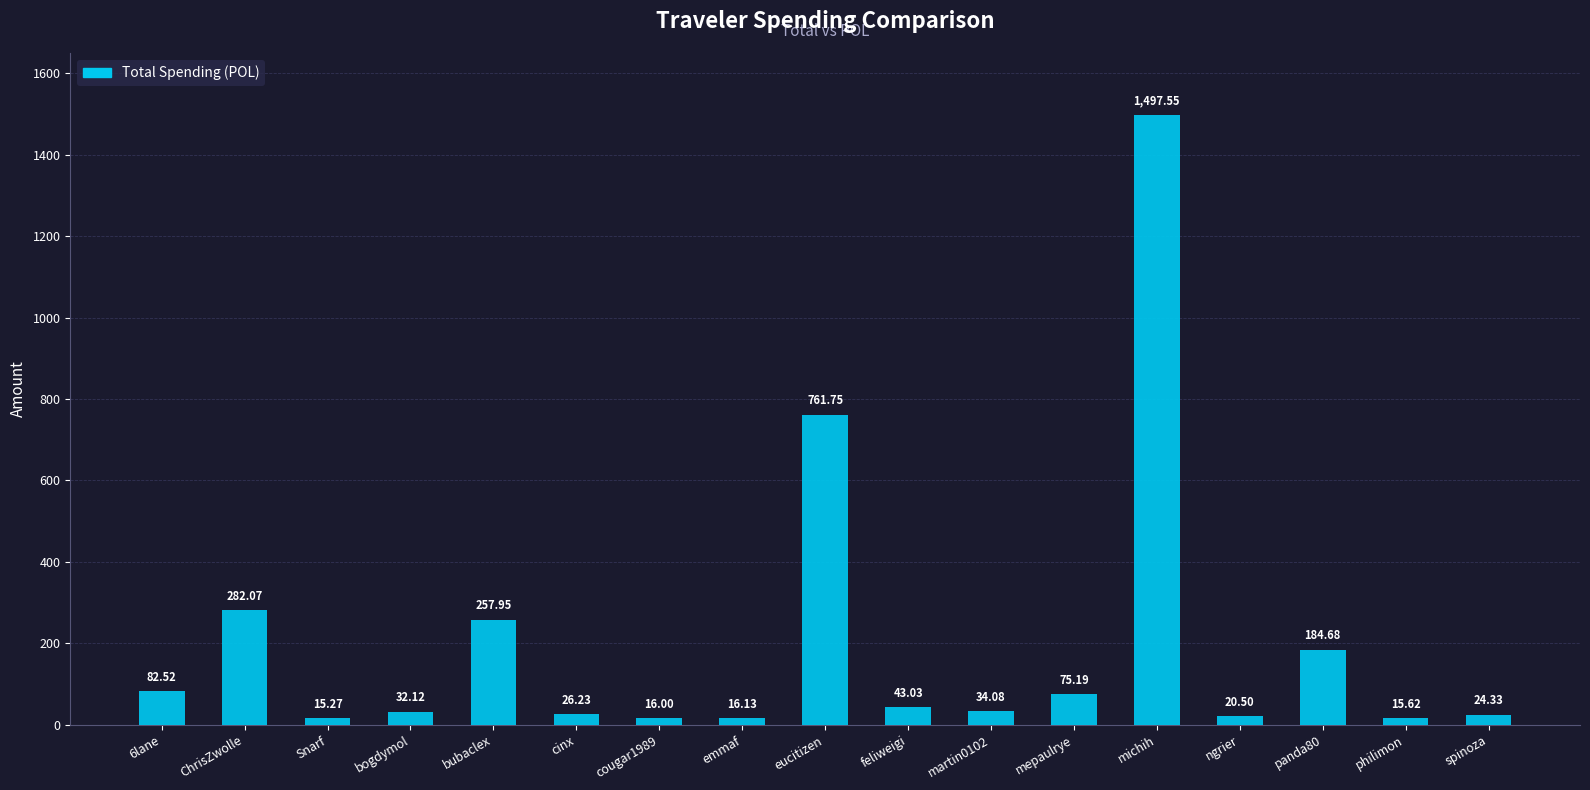

Rank the categories by value from lowest to highest.

Snarf, philimon, cougar1989, emmaf, ngrier, spinoza, cinx, bogdymol, martin0102, feliweigi, mepaulrye, 6lane, panda80, bubaclex, ChrisZwolle, eucitizen, michih